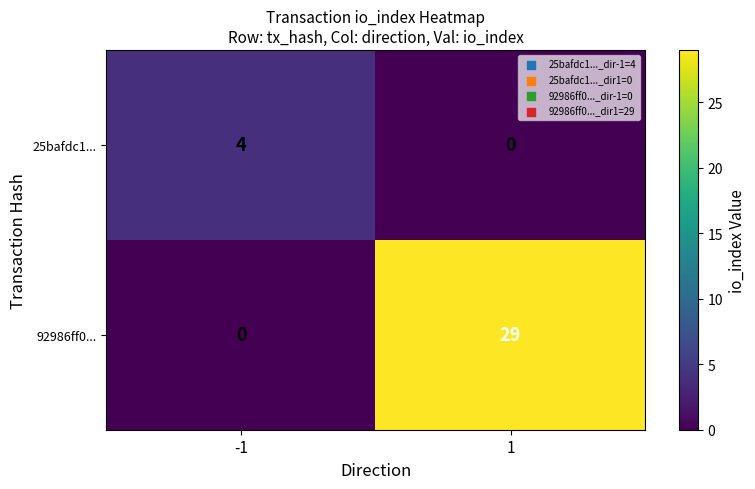

Which series changed the most between -1 and 1?

92986ff0...